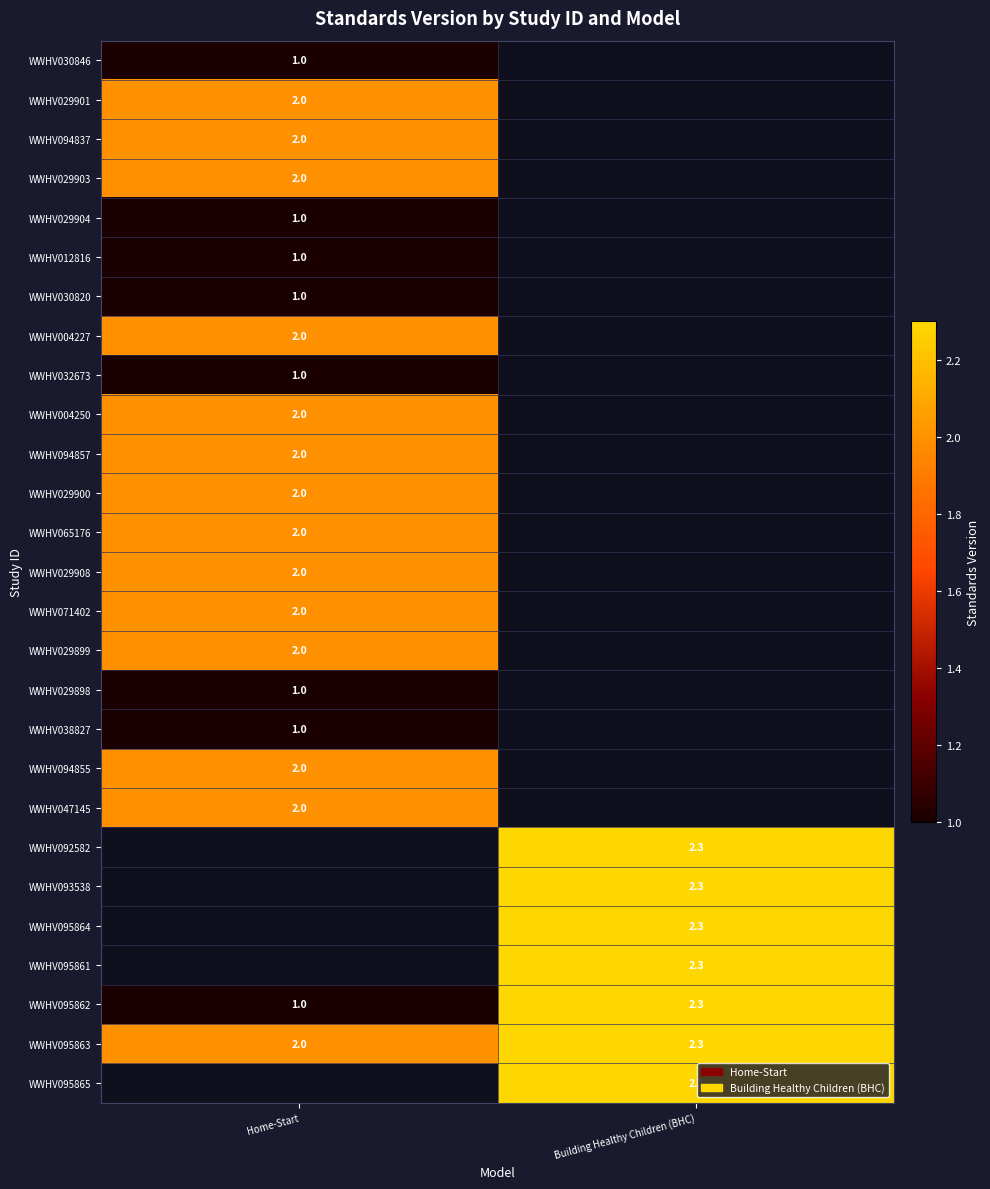

Where is WWHV095863 nearest to the value 2?

Home-Start